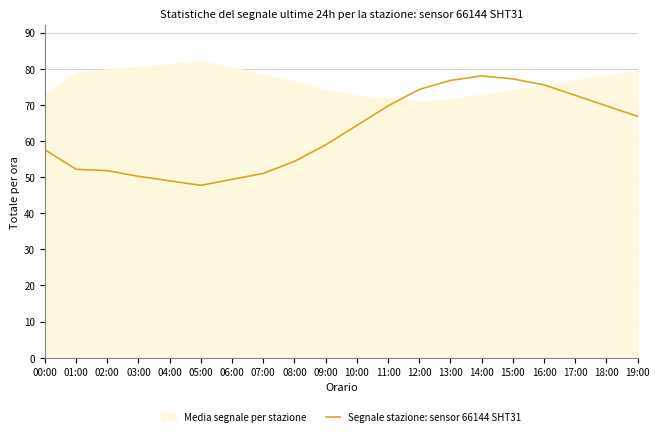

Between 19:00 and 15:00, which is larger?

15:00